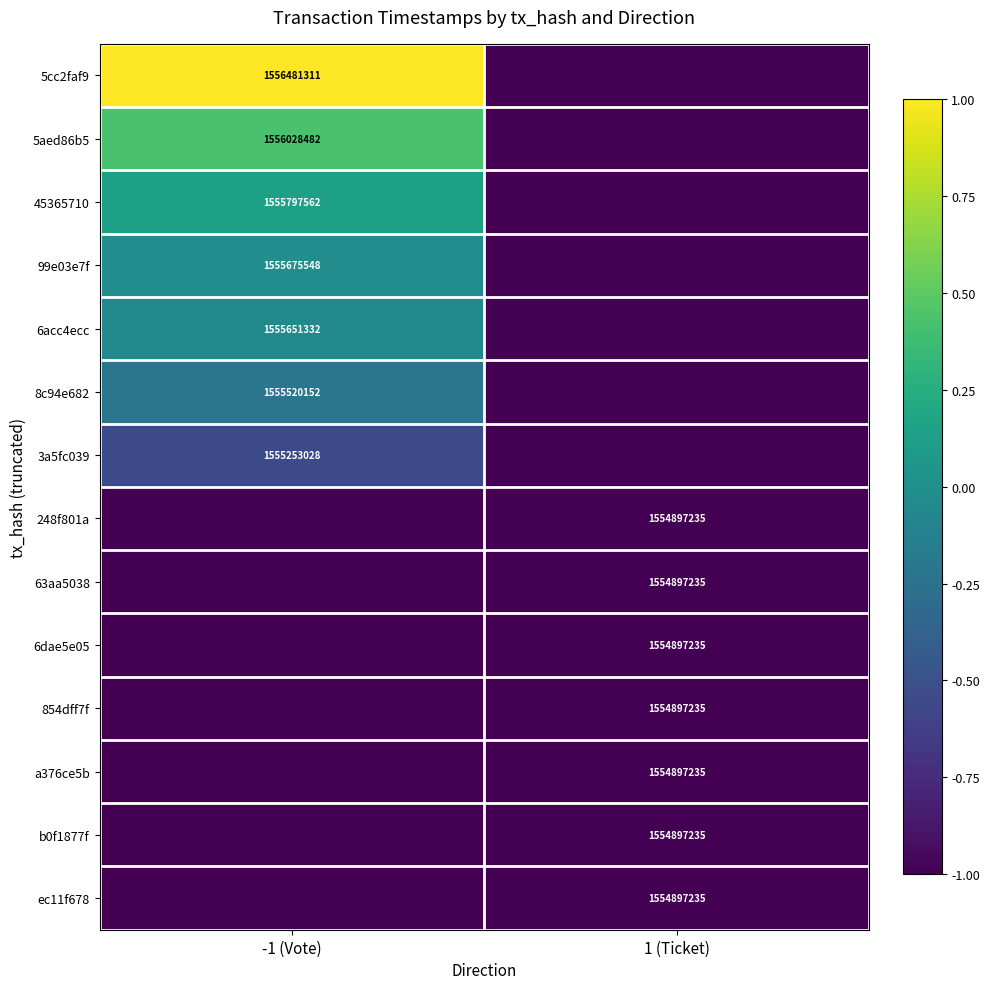

How many data points does each series have?

2